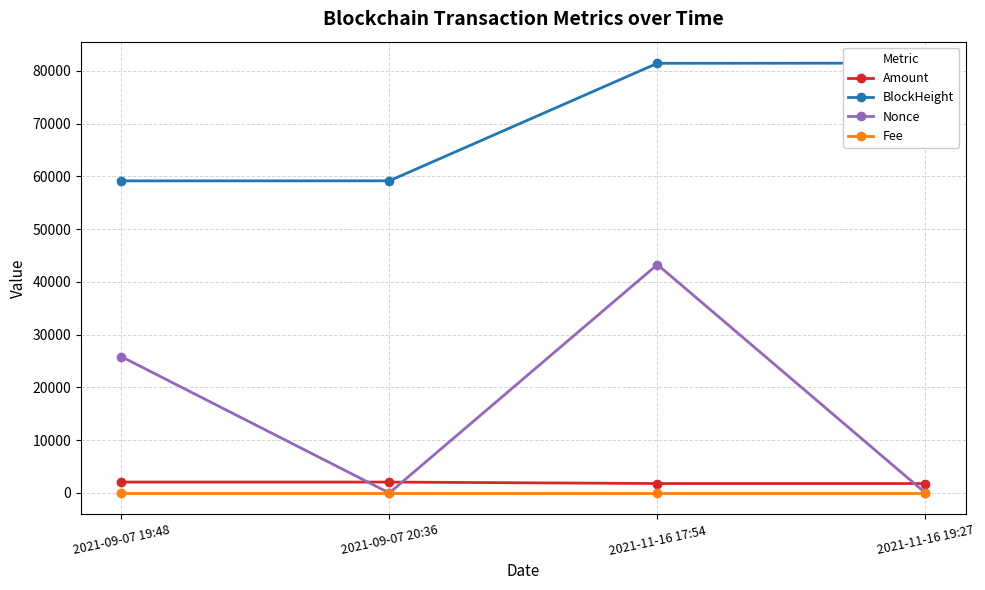

Which has a higher value, 2021-11-16 17:54 or 2021-09-07 20:36?

2021-09-07 20:36